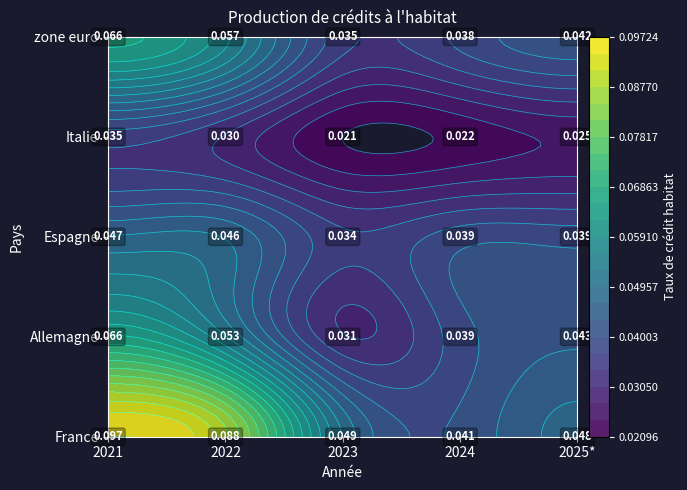

Which series has the largest range (max minus min)?

France